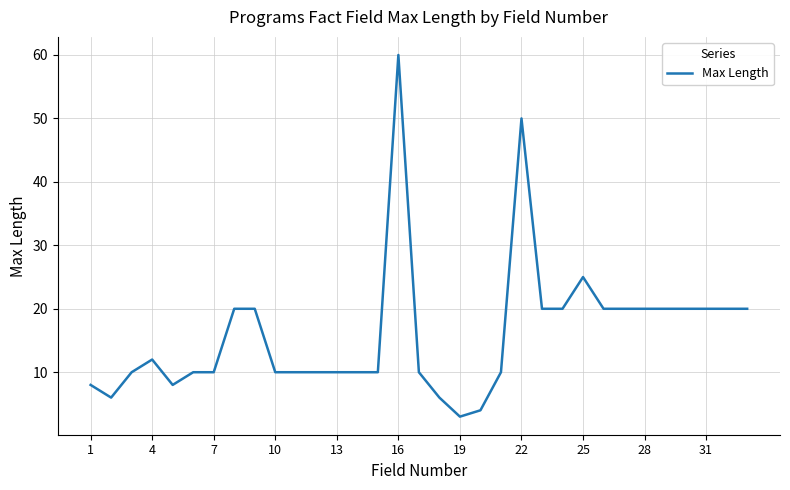

What is the difference between the second highest and minimum values?

47